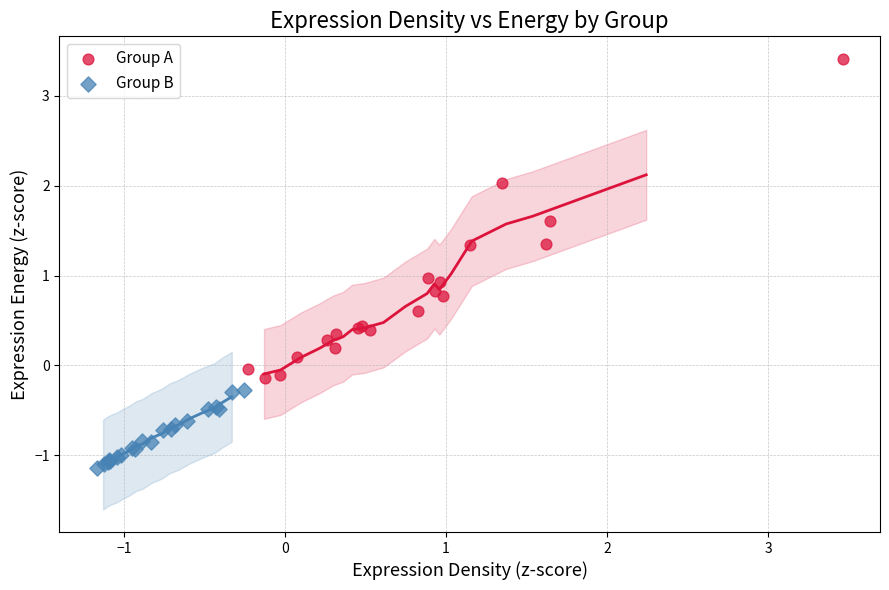

Which series reaches the minimum Y coordinate?

Group B